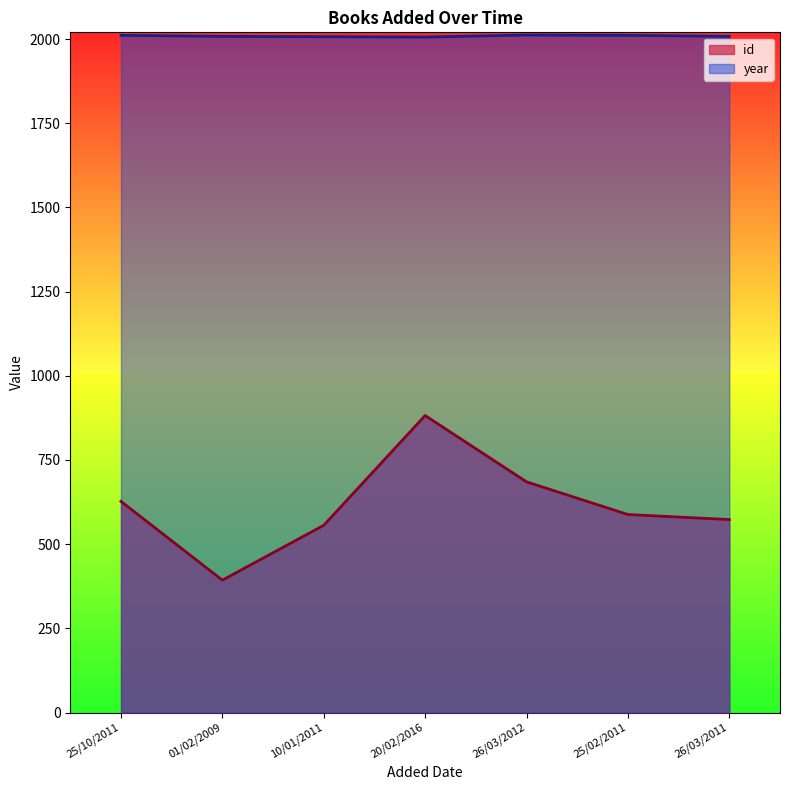

What is the label of the 6th point from the left?

25/02/2011